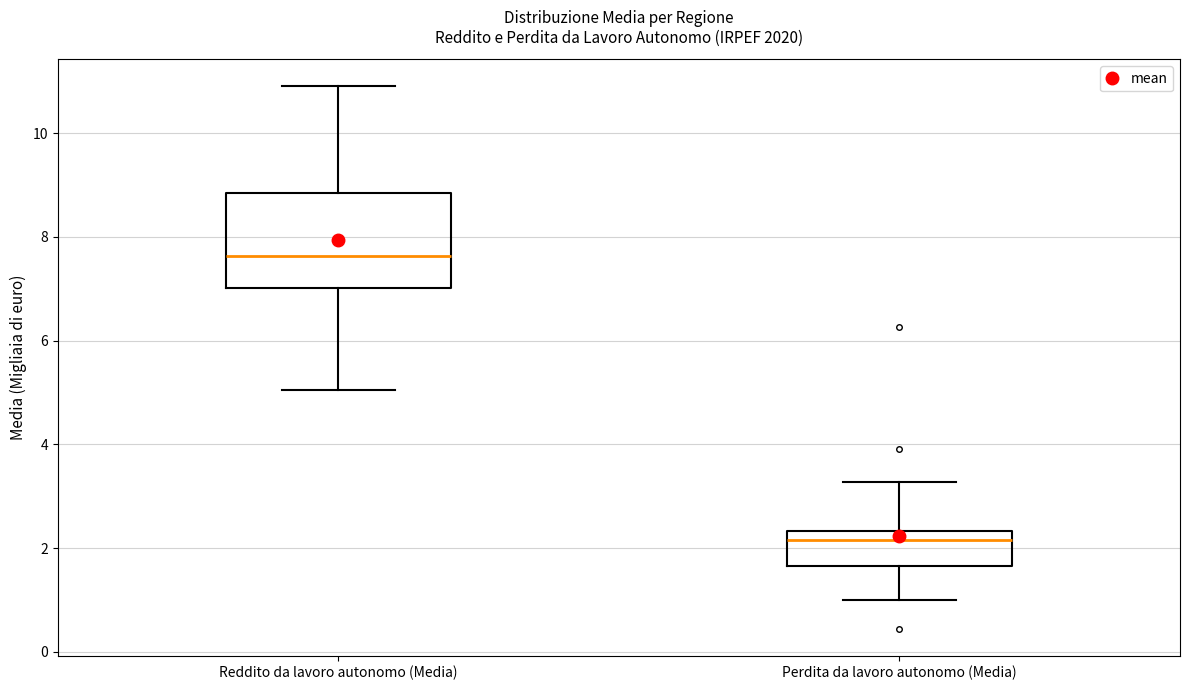

Where does the upper whisker of the box for Reddito da lavoro autonomo (Media) end on the y-axis? The values are not printed on the chart, so give them approximately, as read against the axis.

11.0